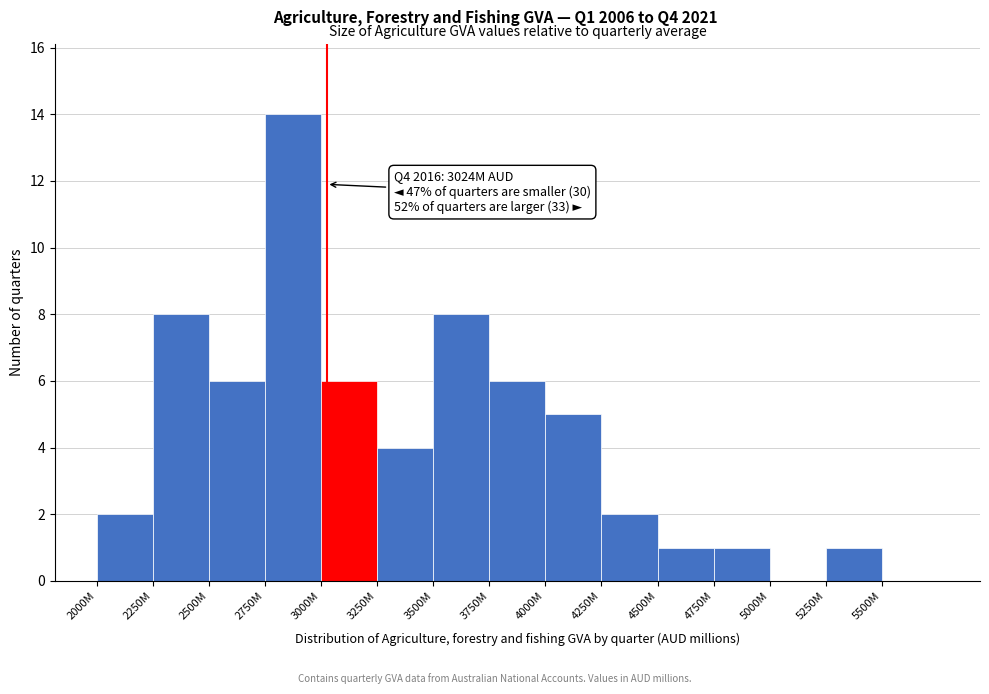

Reading right to left, list all the values displayed in this chart.

5500M=0	5250M=1	5000M=0	4750M=1	4500M=1	4250M=2	4000M=5	3750M=6	3500M=8	3250M=4	3000M=6	2750M=14	2500M=6	2250M=8	2000M=2